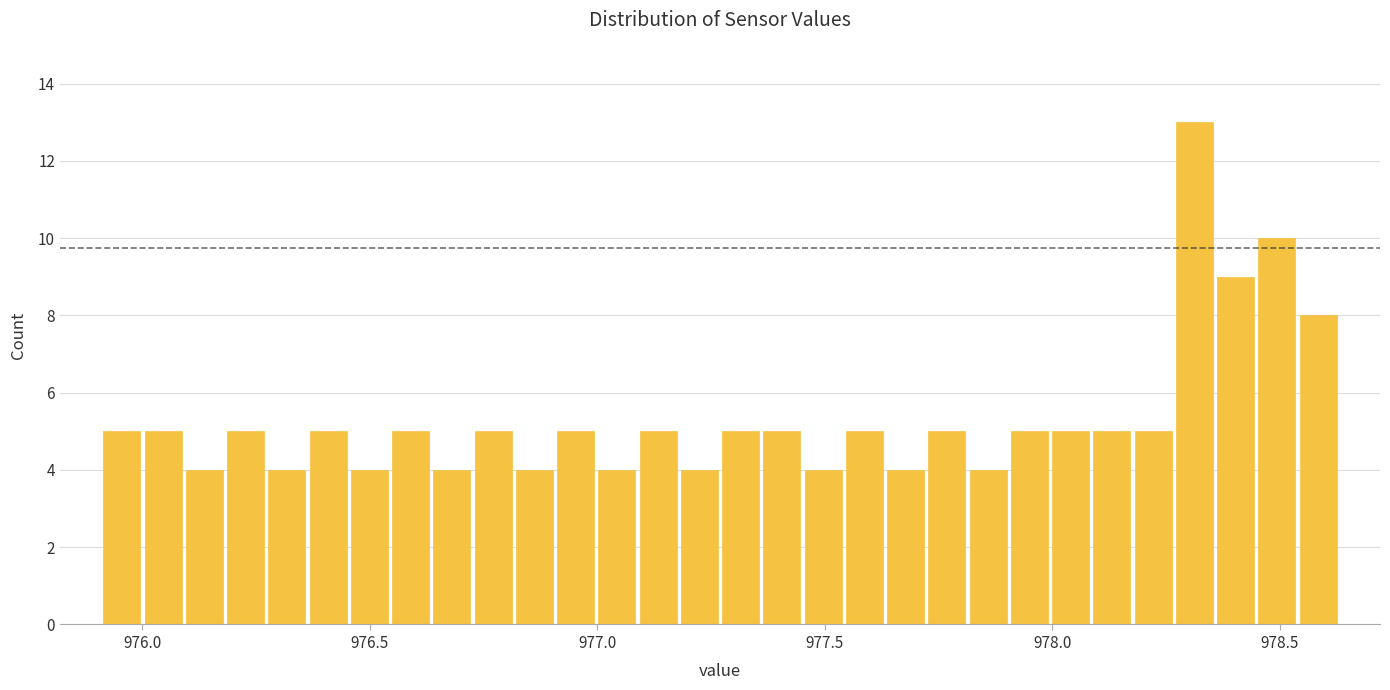

Read against the x-axis, roughly where is the centre of the tallest bar?

978.30